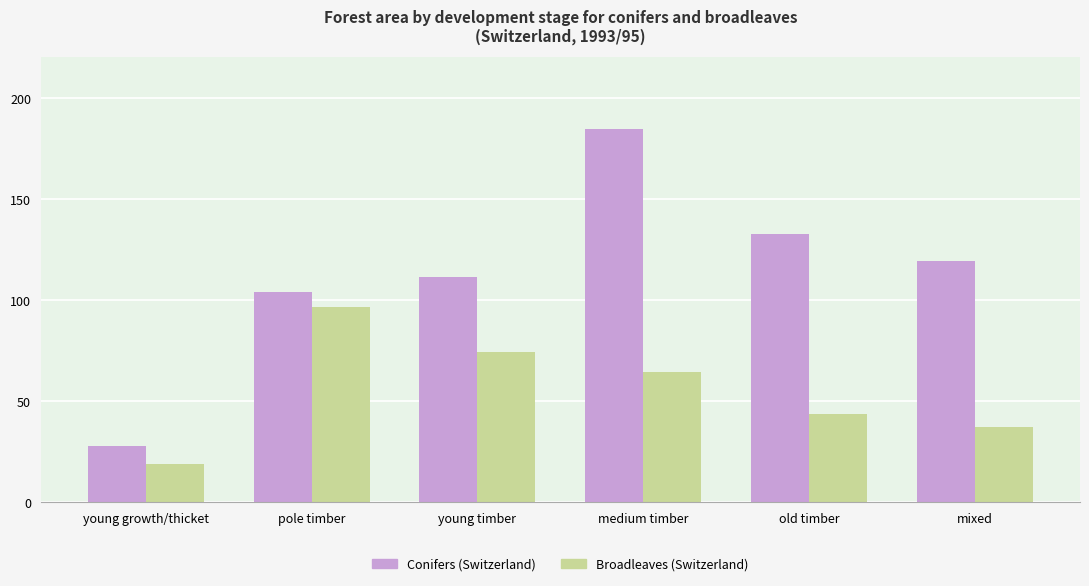

How many values in the Broadleaves (Switzerland) series exceed 64?

3